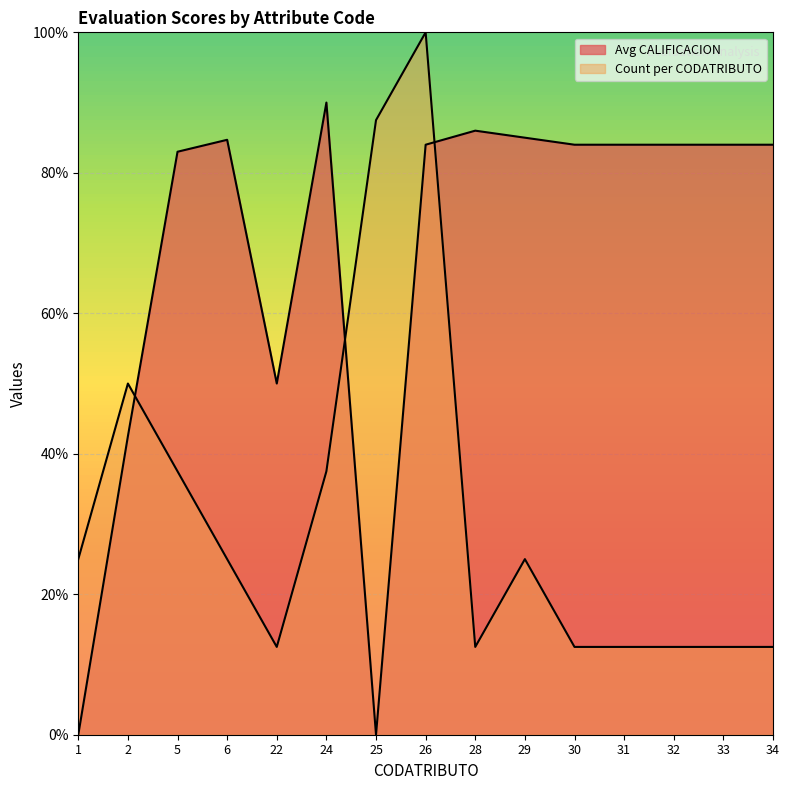

Which series has the widest spread of values?

Avg CALIFICACION